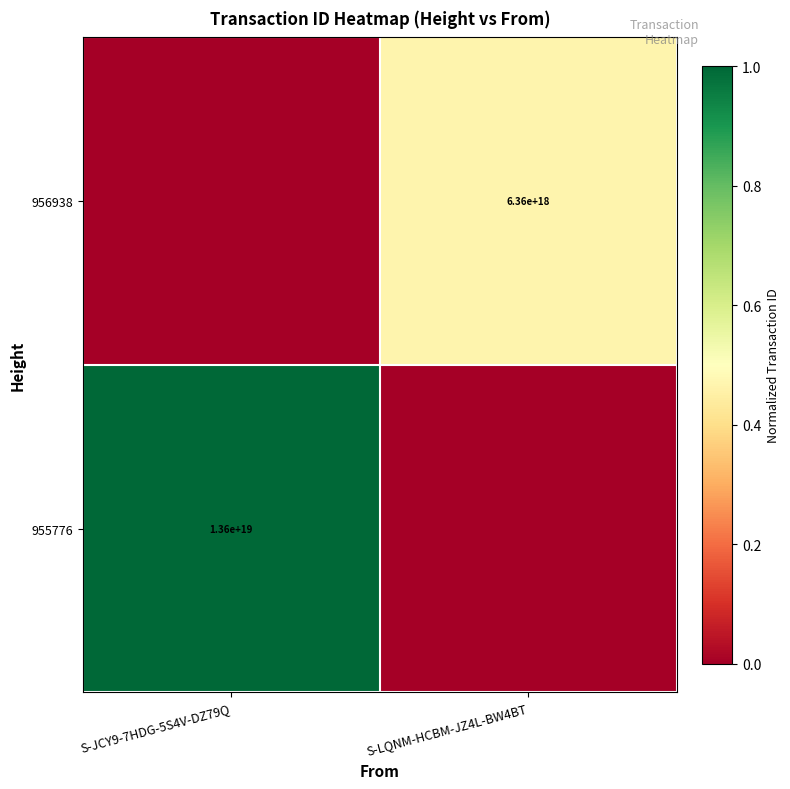

At how many categories does at least one series exceed 0?

2